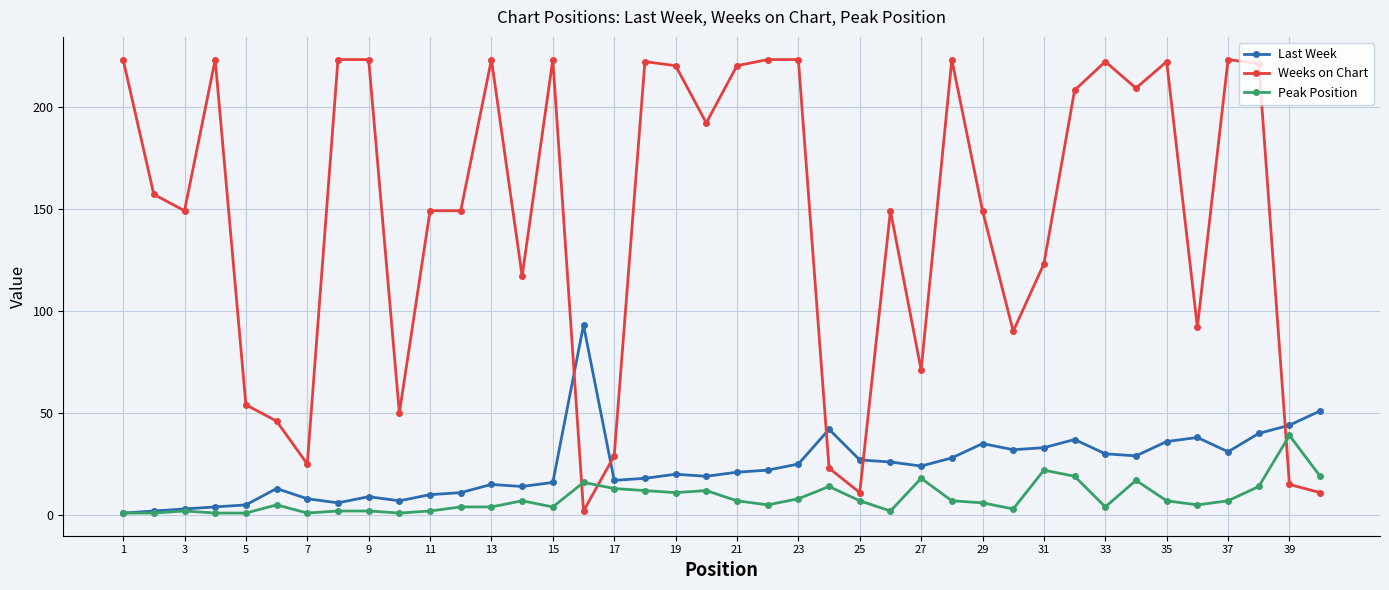

In Last Week, how many points are higher than both neighbors (excluding endpoints)?

9